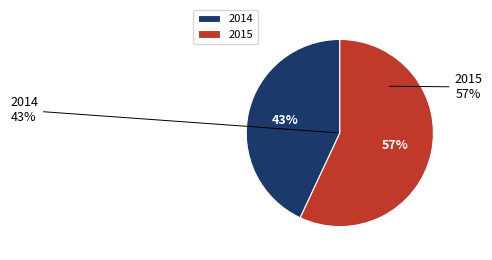

To the nearest percent, what percentage of the pie is 2015?

57%